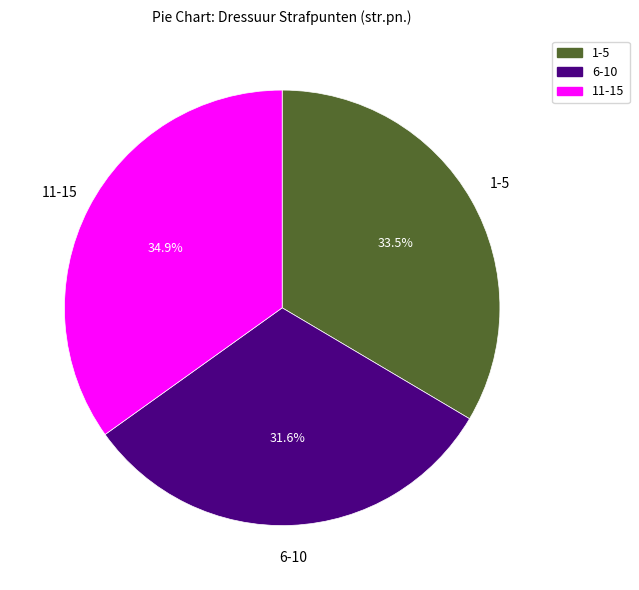

How many slices are in this pie chart?

3